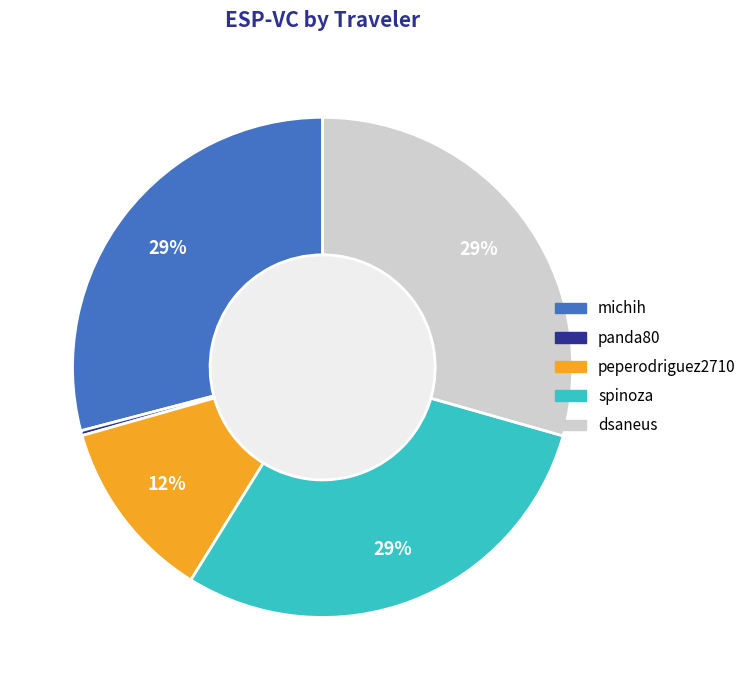

Rank the categories by value from lowest to highest.

panda80, peperodriguez2710, michih, spinoza, dsaneus